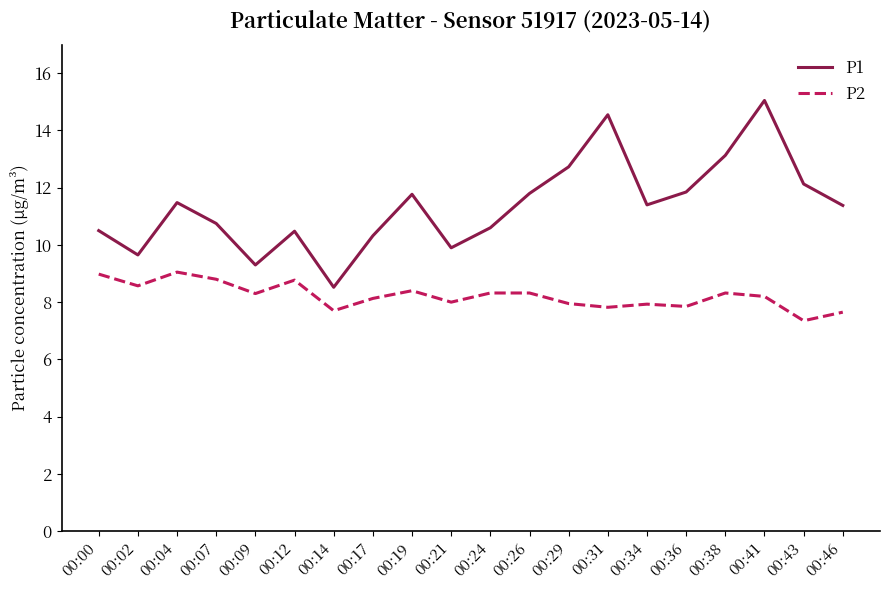

List the series in order of their peak value, lowest first.

P2, P1